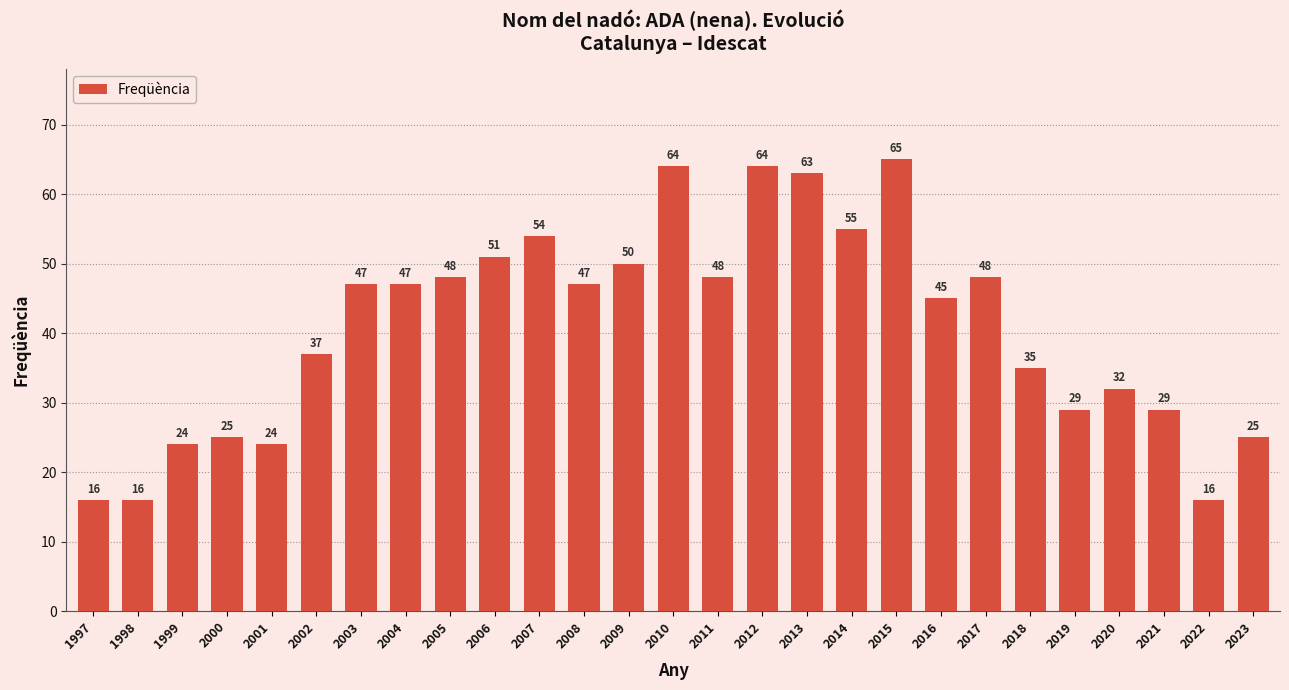

Reading right to left, what are all the values shown in this chart?

2023=25	2022=16	2021=29	2020=32	2019=29	2018=35	2017=48	2016=45	2015=65	2014=55	2013=63	2012=64	2011=48	2010=64	2009=50	2008=47	2007=54	2006=51	2005=48	2004=47	2003=47	2002=37	2001=24	2000=25	1999=24	1998=16	1997=16